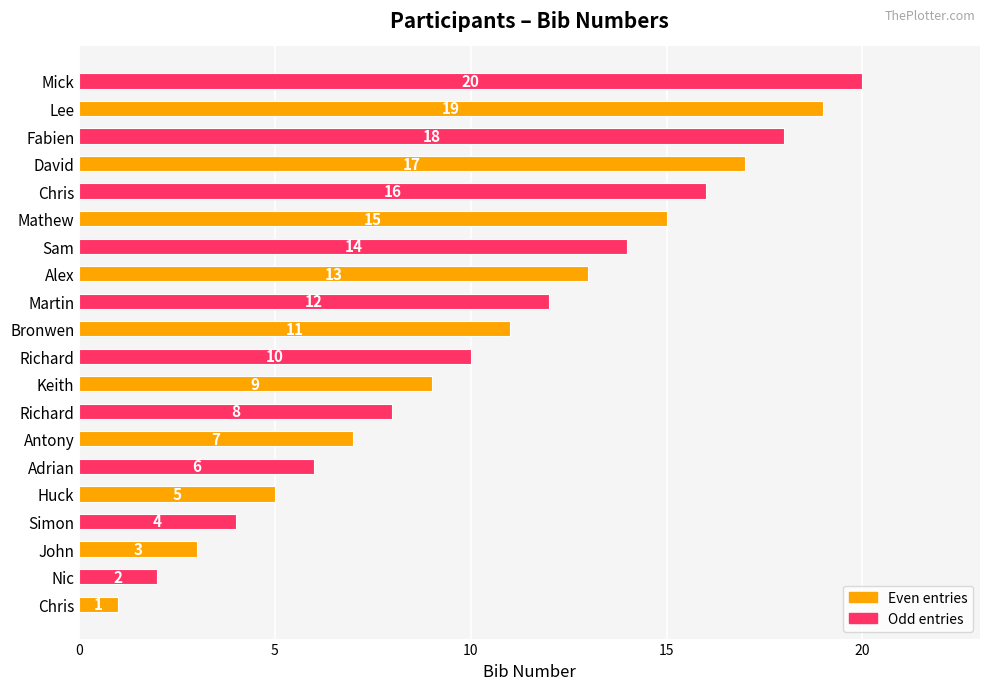

Count the number of categories in the chart.

20